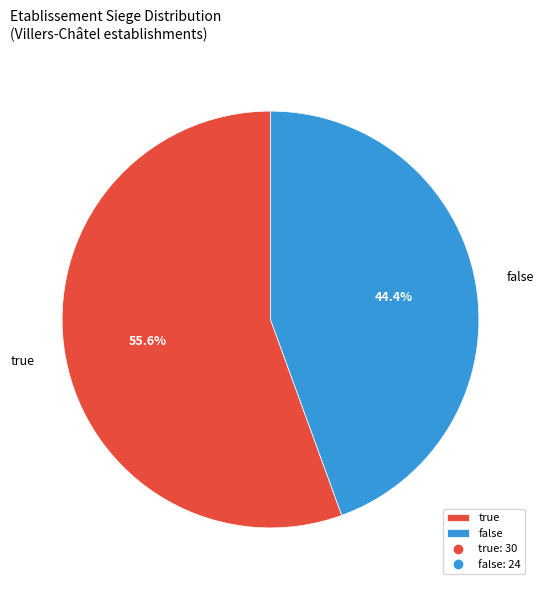

Combined, what portion of the pie is false and true?

100.0%